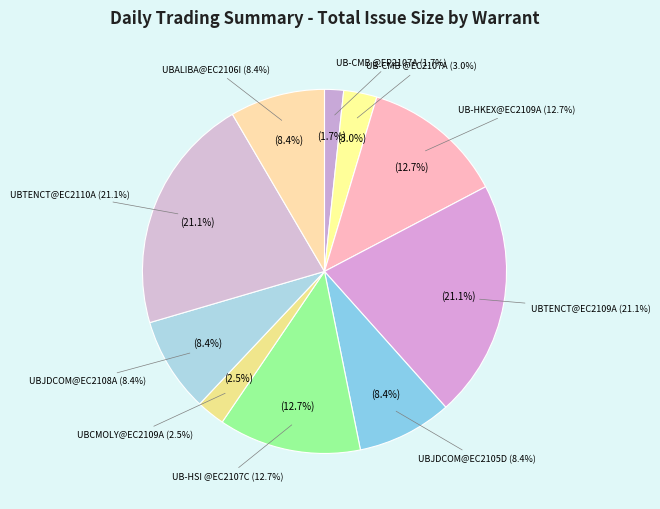

To the nearest percent, what is the difference between the largest and smallest slice percentages?

19%